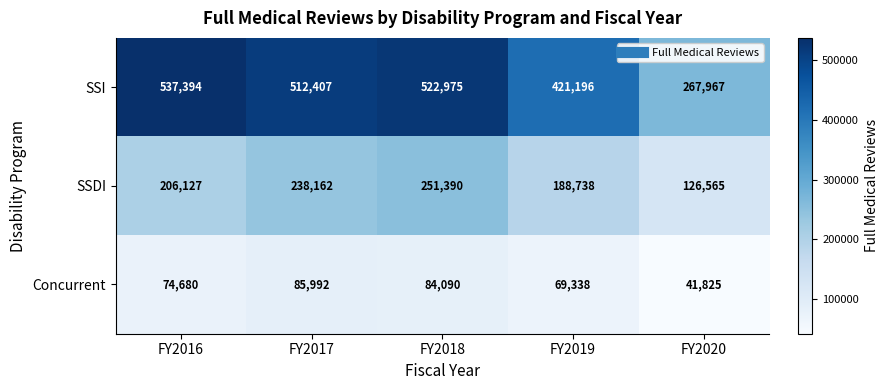

What is the sum of the SSDI values at FY2016 and FY2018?

457517